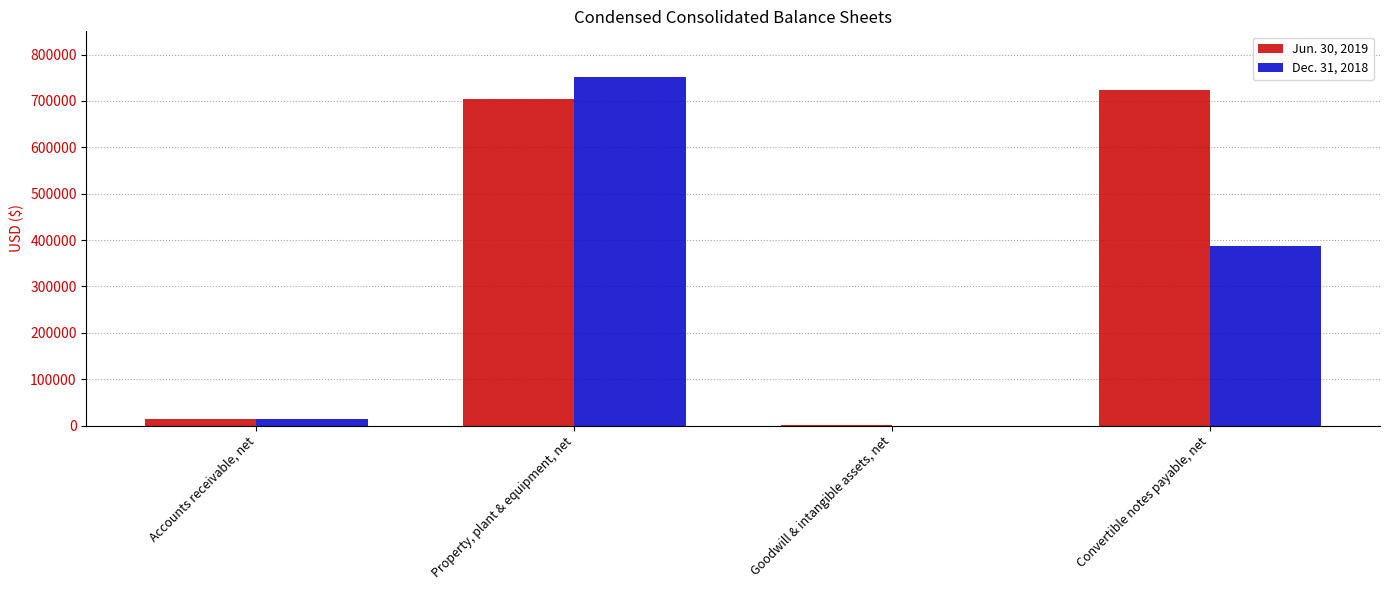

At which category is the sum across all series the highest?

Property, plant & equipment, net